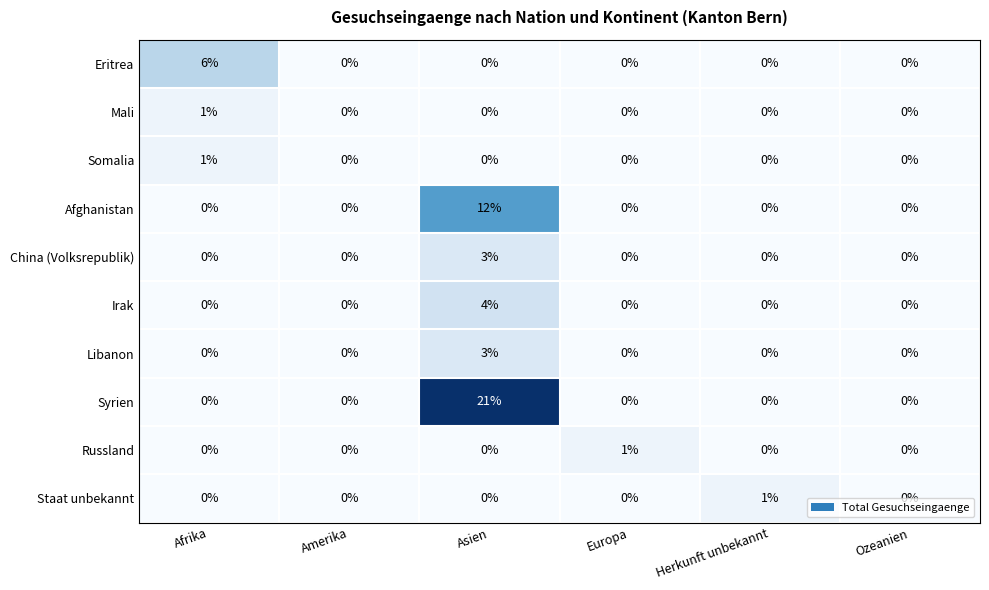

Is it true that Staat unbekannt equals 0 at Afrika?

True